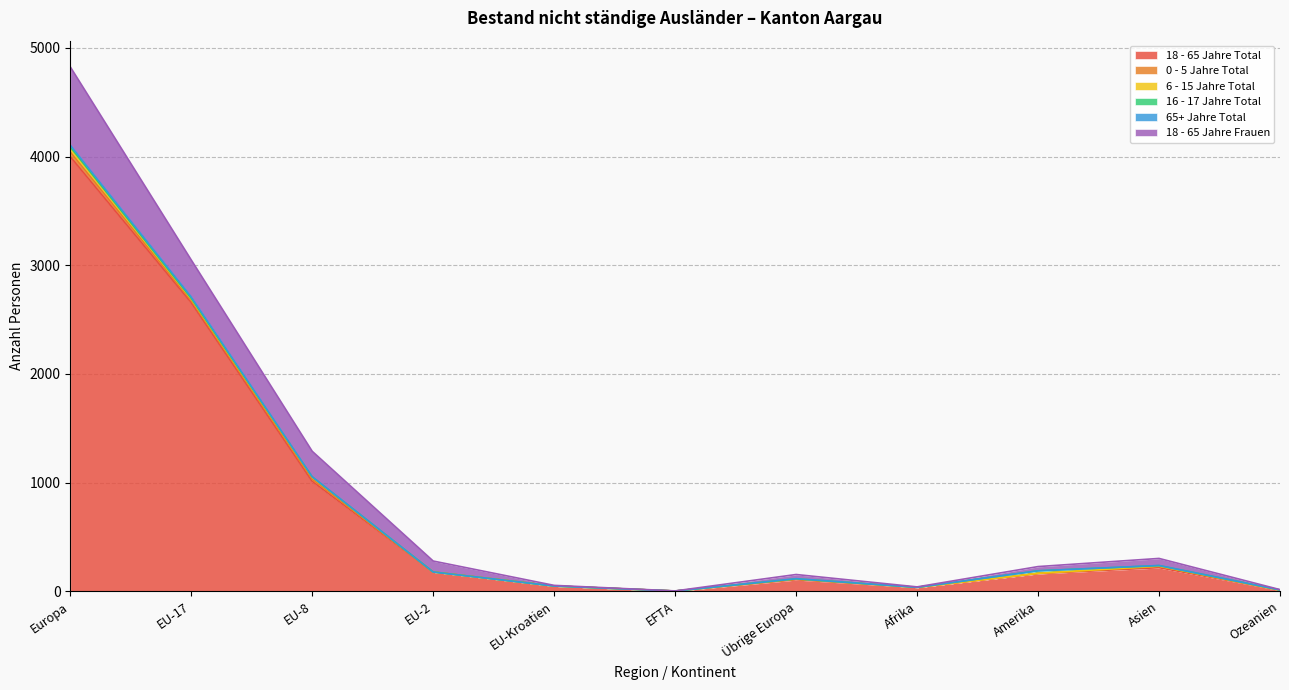

True or false: 18 - 65 Jahre Total and 65+ Jahre Total intersect in this chart.

False